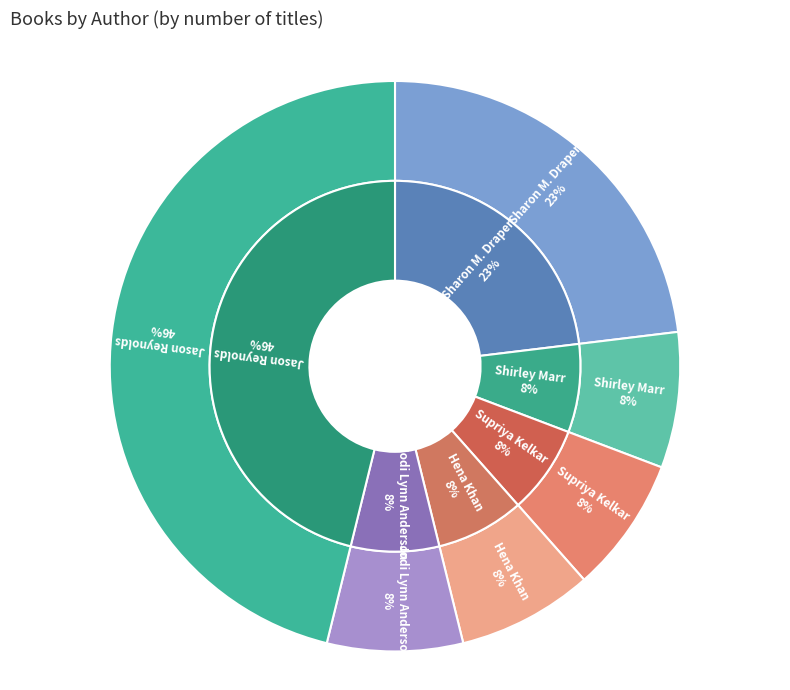

Which has a higher value, Supriya Kelkar (148308575) or Jodi Lynn Anderson (22013107)?

Supriya Kelkar (148308575)